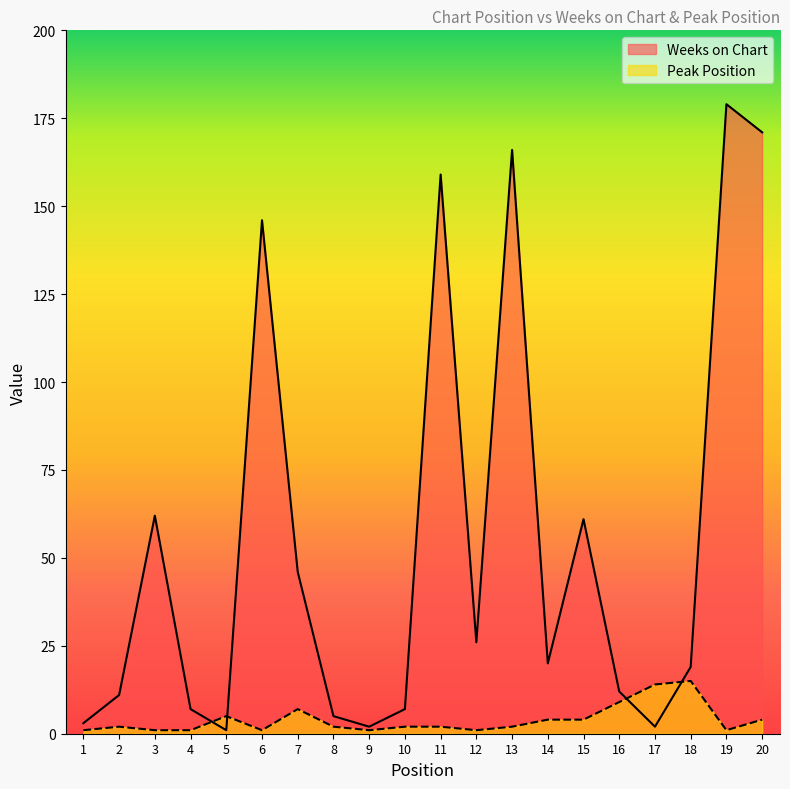

True or false: Peak Position has more than 1 interior local peaks.

True